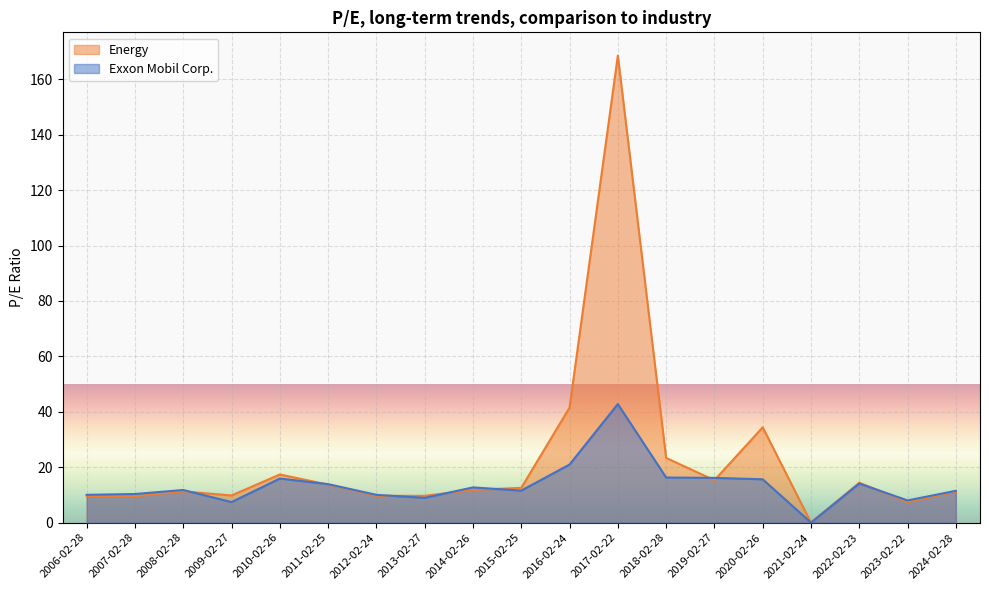

How many intersections are there between Energy and Exxon Mobil Corp.?

8